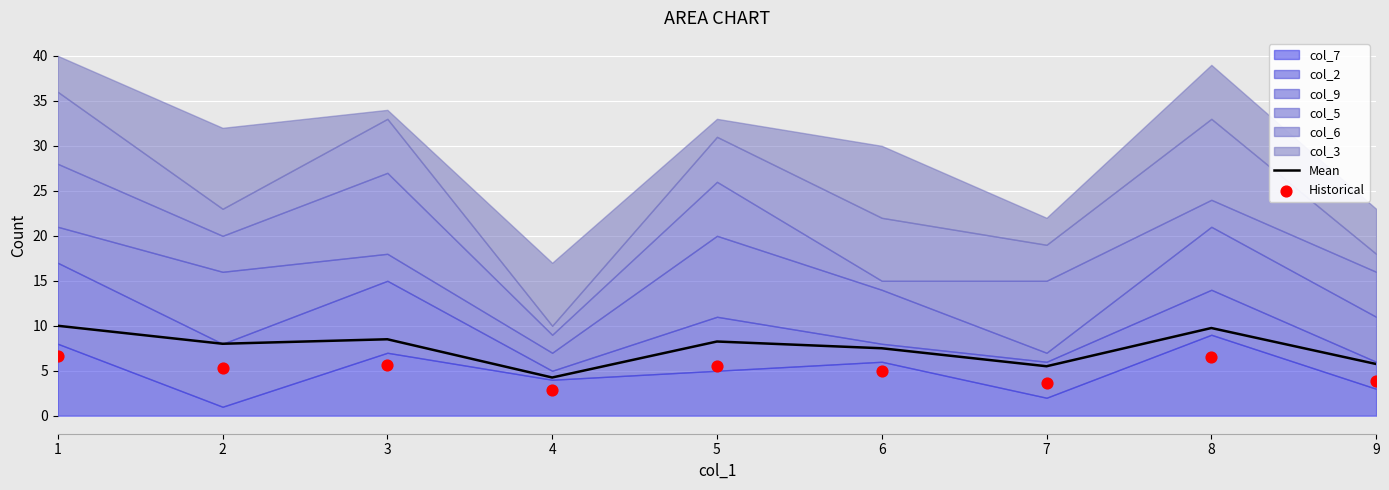

At which category is the sum across all series the highest?

1